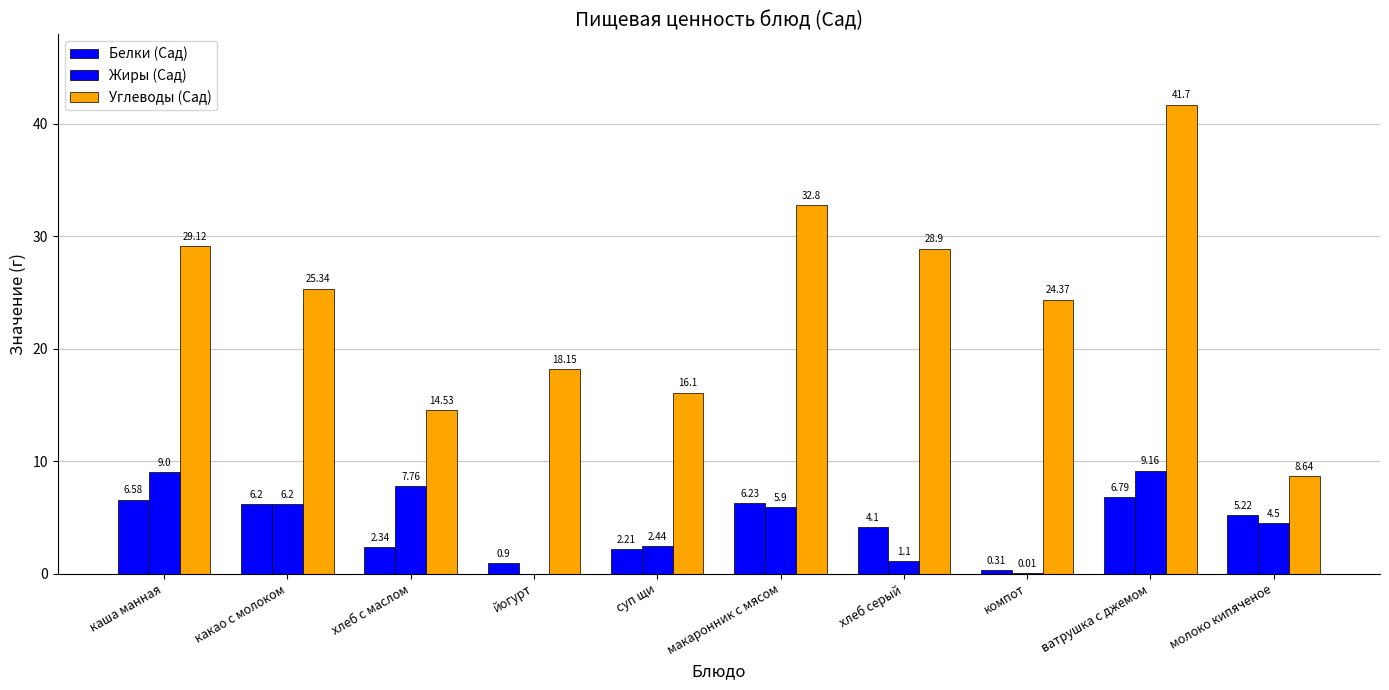

How many data points in Белки (Сад) are above 5?

5